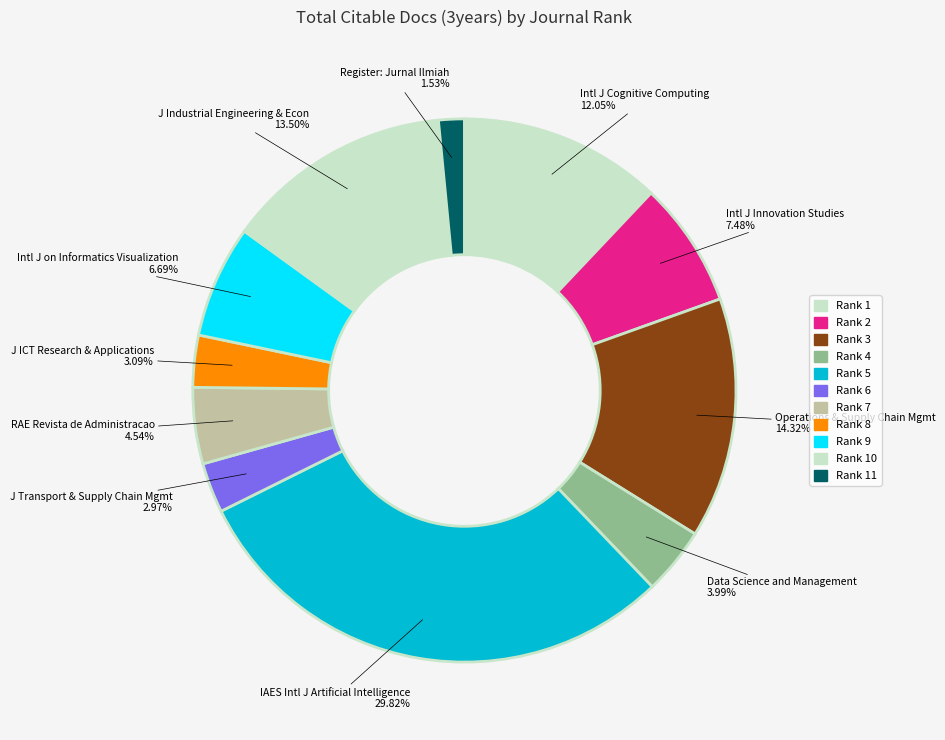

What is the largest slice in the pie chart?

Rank 5